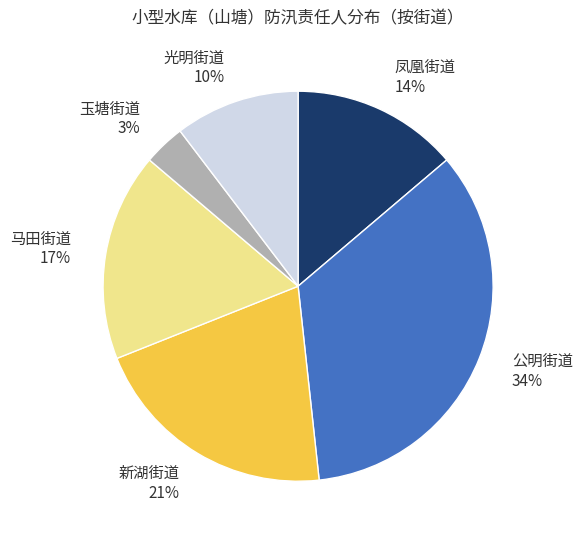

To the nearest percent, what is the difference between the largest and smallest slice percentages?

31%